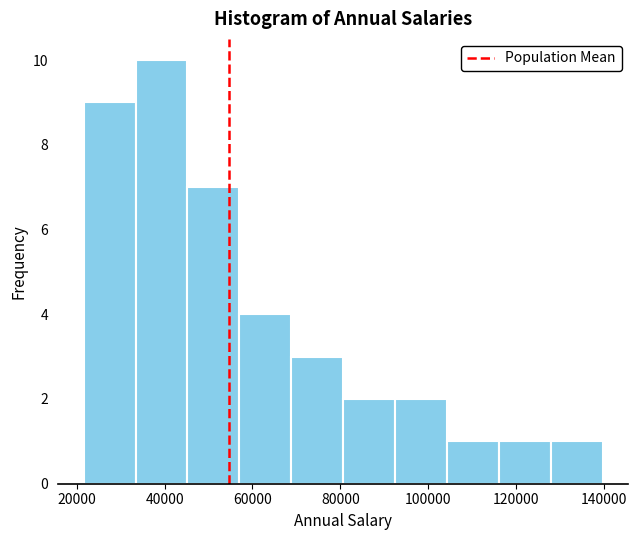

Reading left to right, transcribe this chart: for each bar, give the range it covers on the x-axis and its height. Neither the bar edges nor the heights are printed on the chart, so give them approximately, as read against the axes.

22000 to 34000: 9
34000 to 46000: 10
46000 to 58000: 7
58000 to 68000: 4
68000 to 80000: 3
80000 to 92000: 2
92000 to 104000: 2
104000 to 116000: 1
116000 to 128000: 1
128000 to 140000: 1